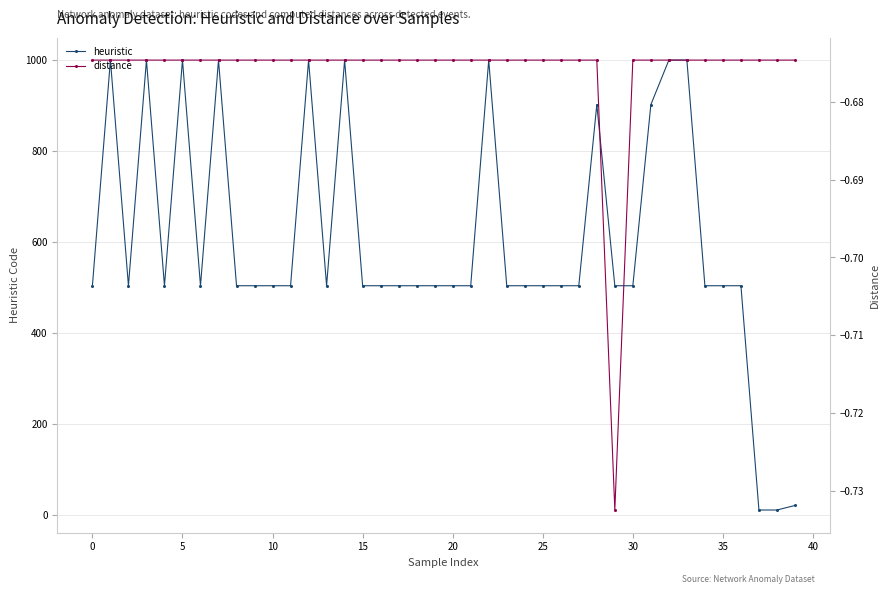

True or false: heuristic and distance cross at least once.

False